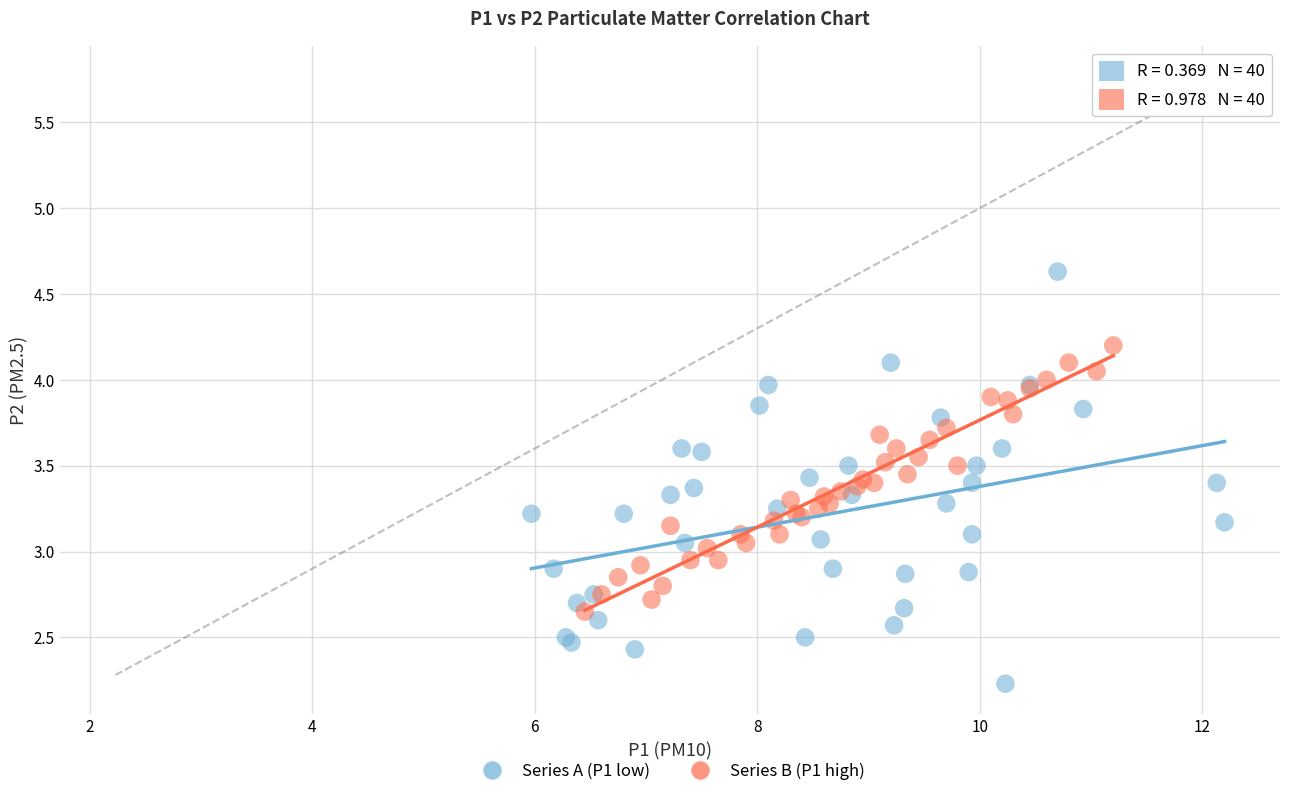

Which series contains the lowest Y value?

Series A (P1 low)